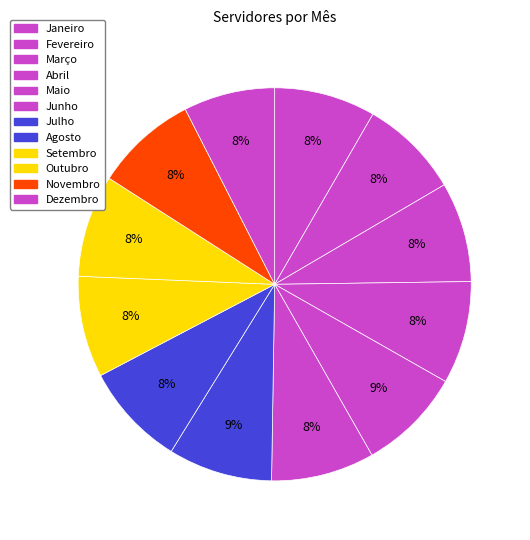

Count the number of slices in the pie.

12